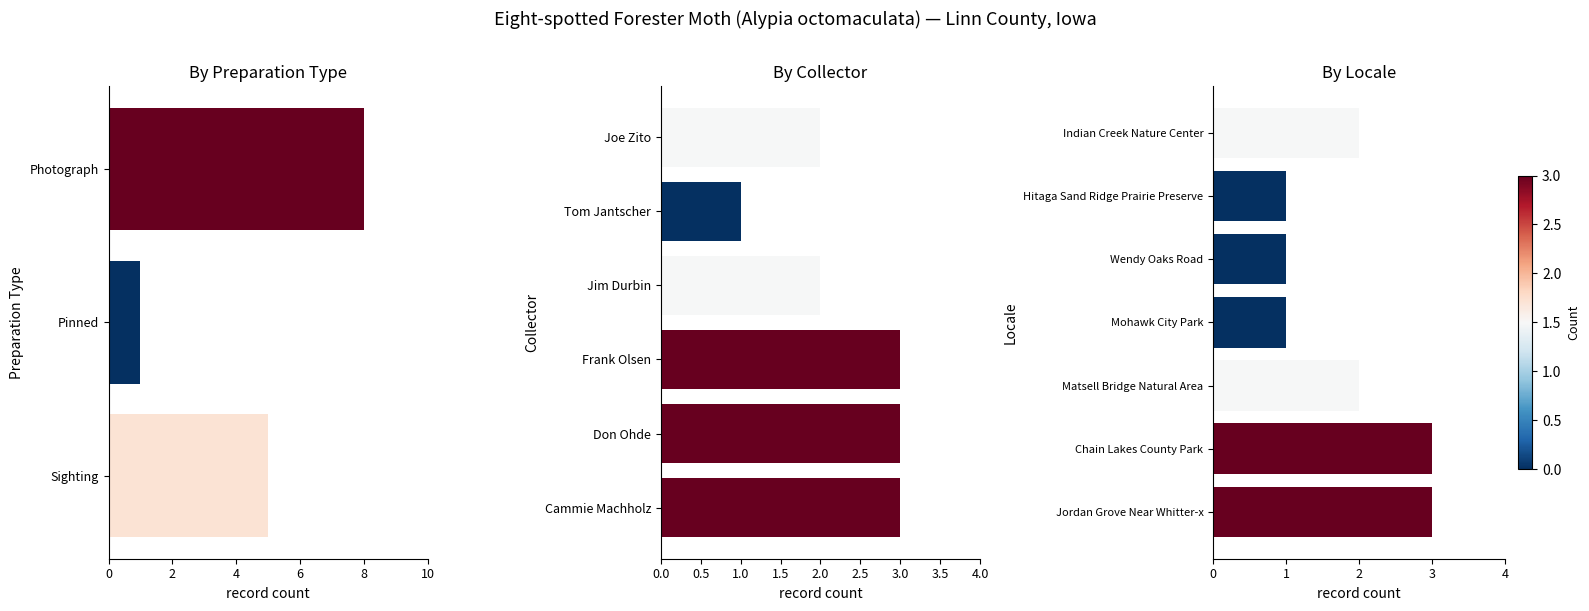

What is the smallest value displayed?

1